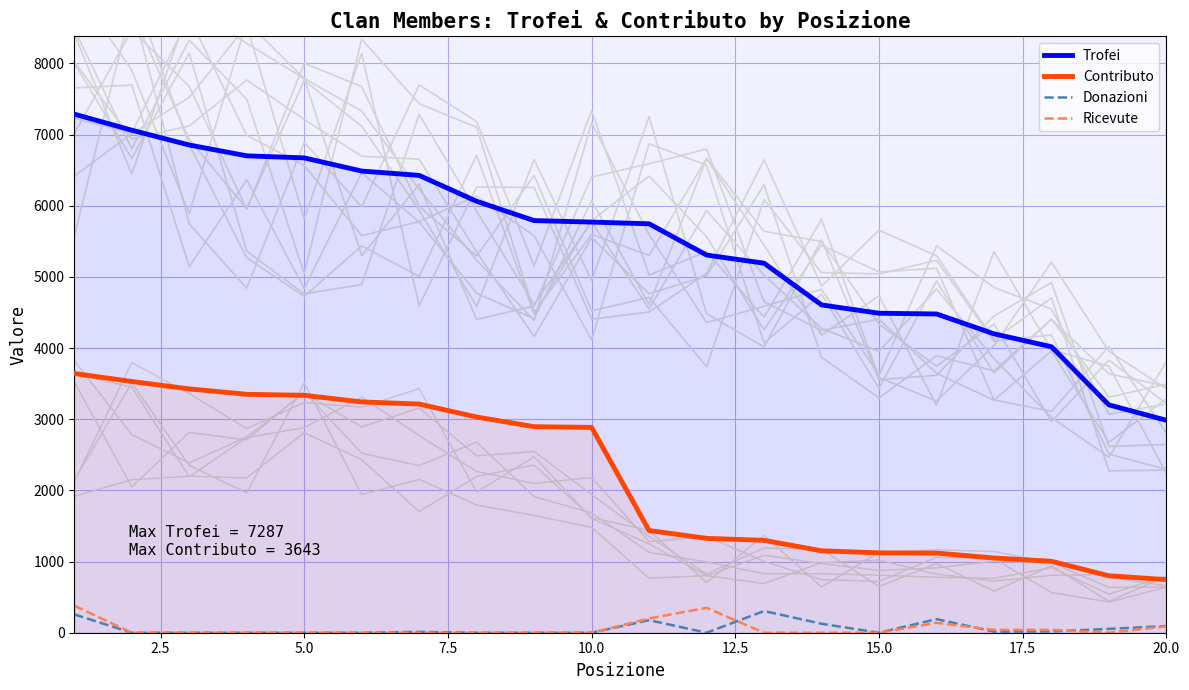

The value of Contributo at 5.0 is 3336. True or false?

True